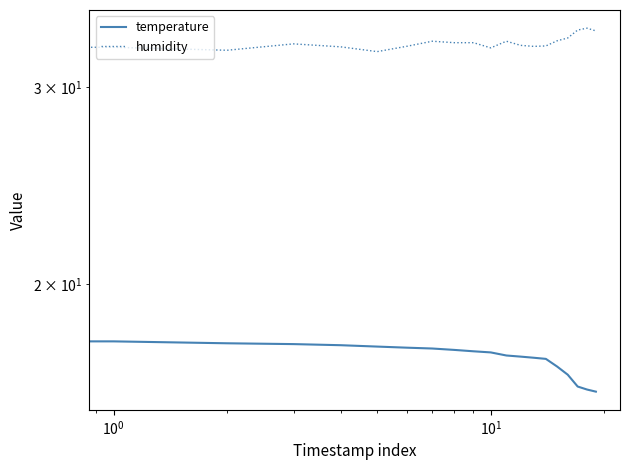

True or false: humidity and temperature intersect in this chart.

False